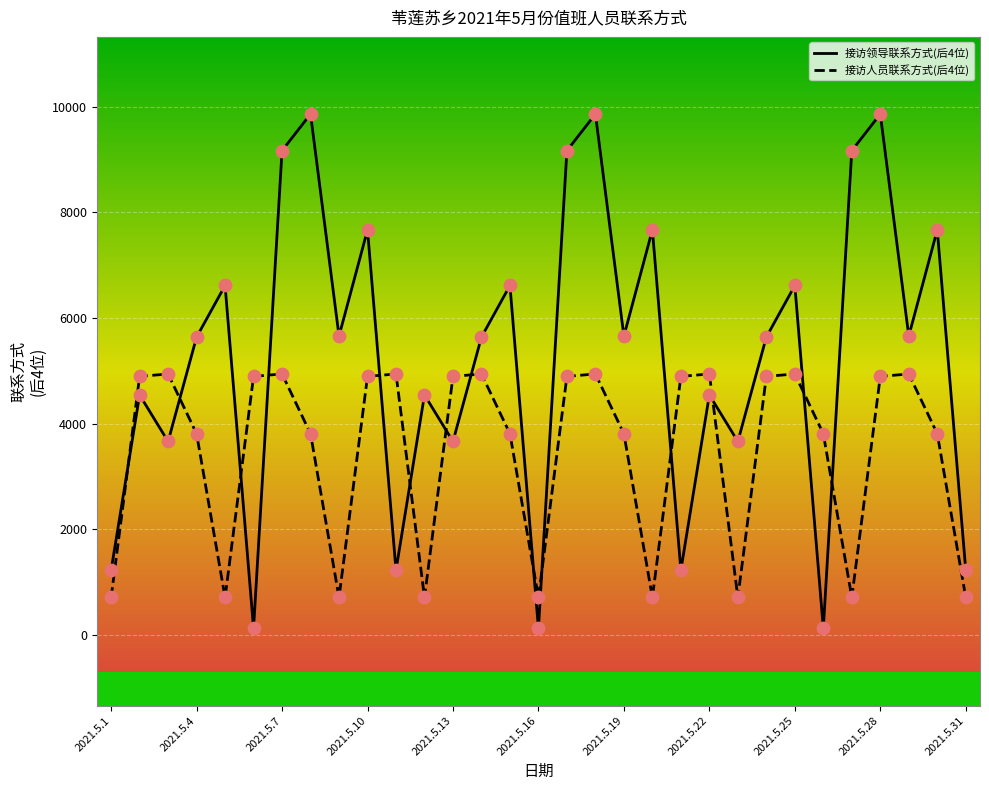

Which series has the largest total across all categories?

接访领导联系方式(后4位)